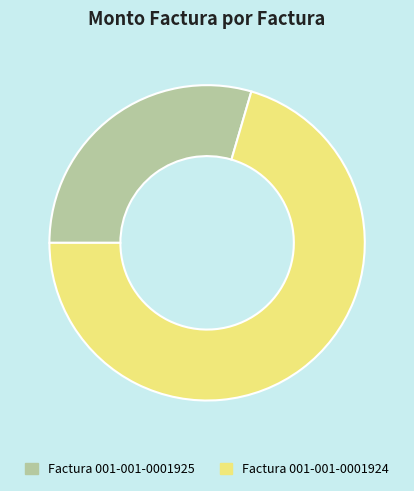

The Factura 001-001-0001924 slice represents 70% of the pie. True or false?

True